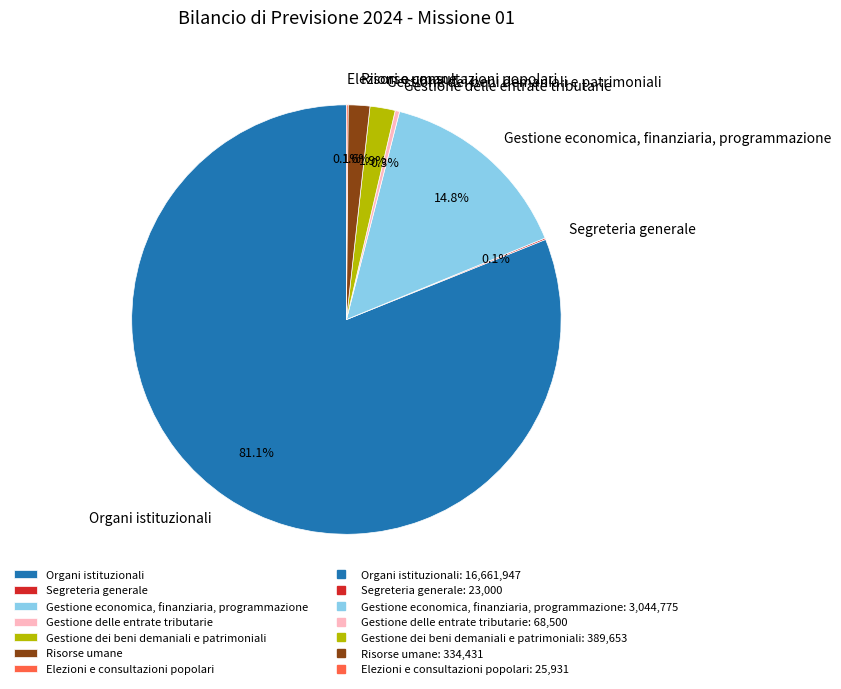

Which category accounts for the majority?

Organi istituzionali